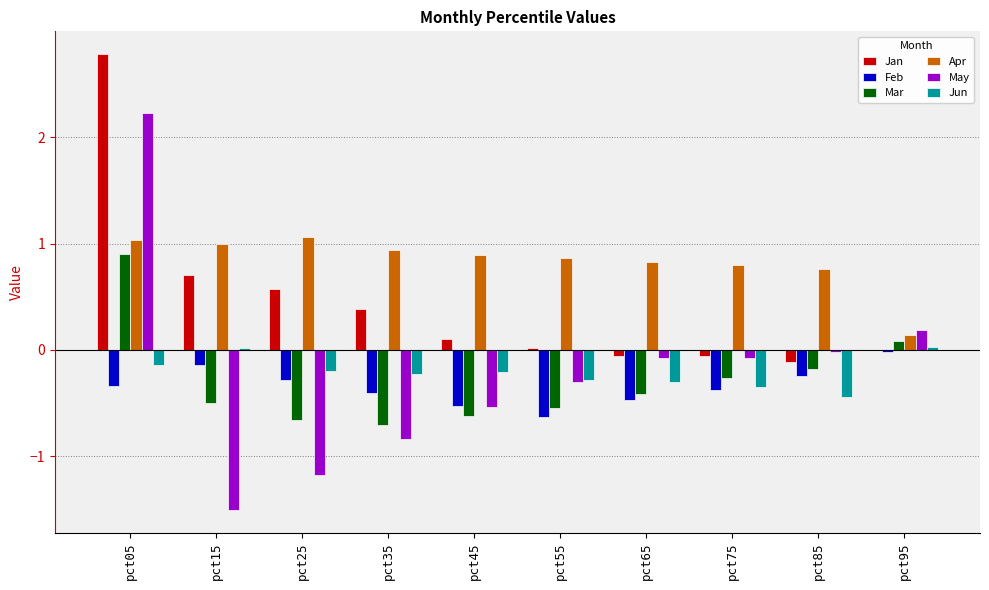

Which series changed the most between pct05 and pct65?

Jan